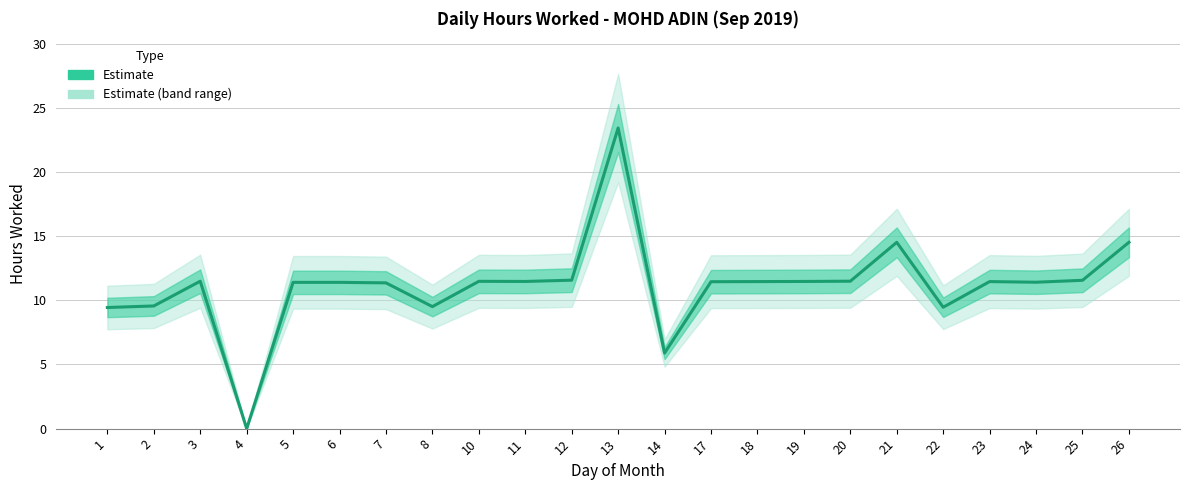

The chart shows a value of 3.7 at 21. True or false?

False